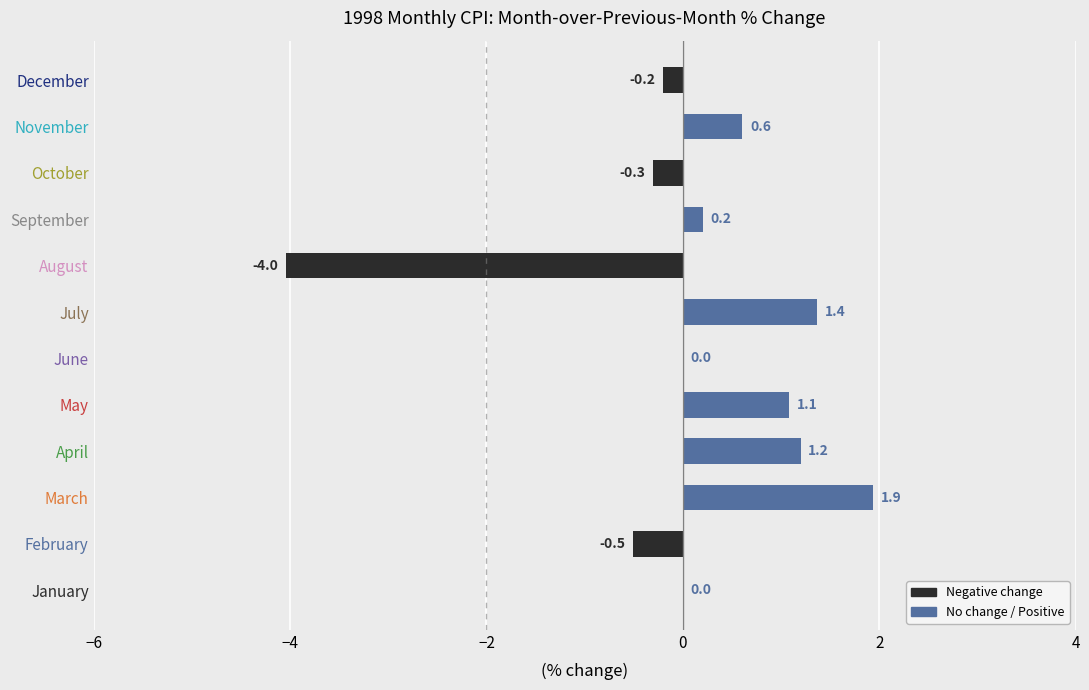

The chart shows a value of 2.8 at March. True or false?

False